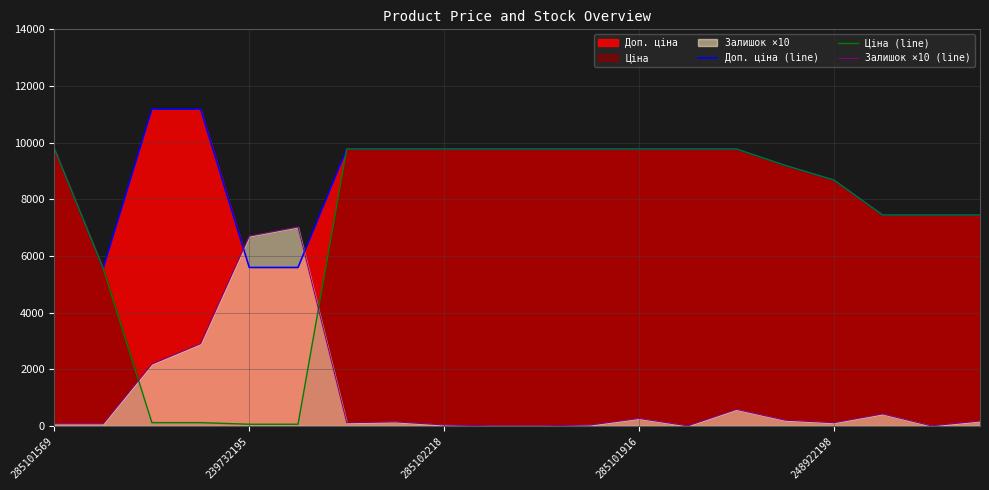

What is the average value of the Ціна (line) series?

7193.0